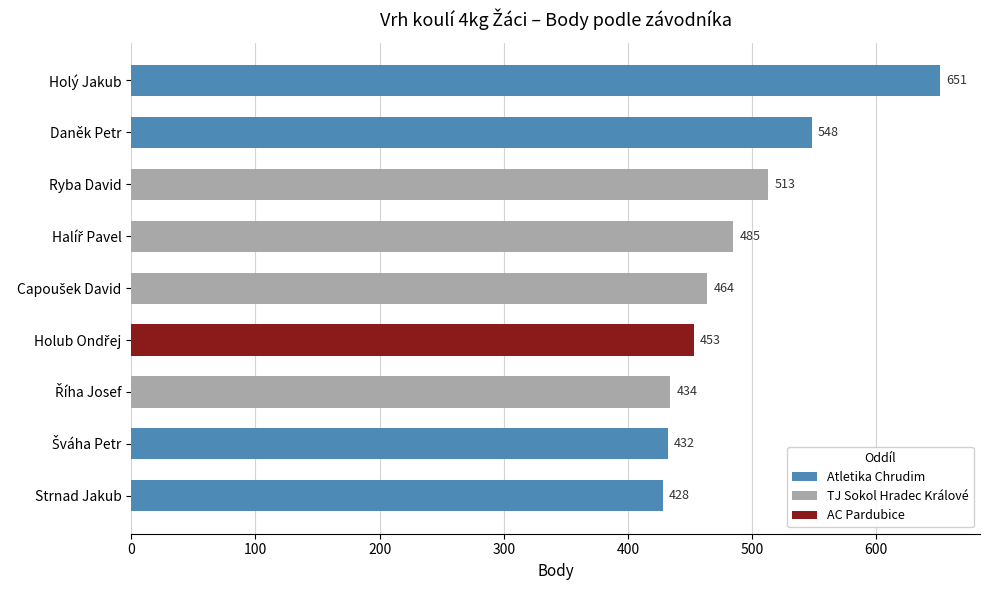

Is the value of TJ Sokol Hradec Králové at 300 greater than the value of Atletika Chrudim at 300?

Yes